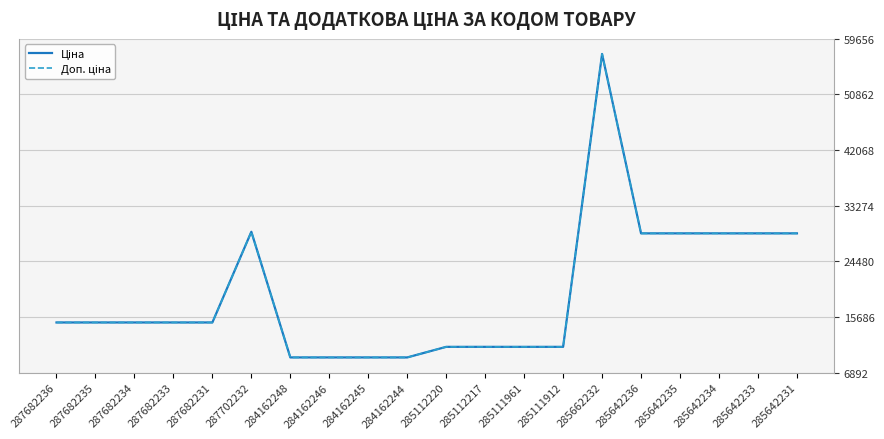

What is the average value of the Доп. ціна series?

19301.3